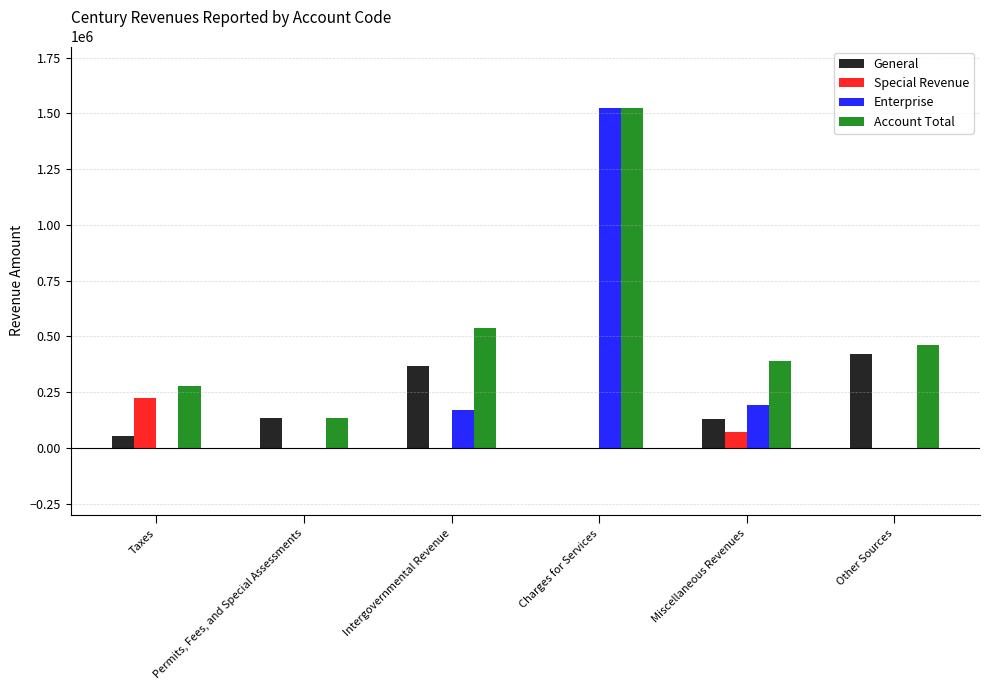

Which category has the highest value across all series?

Charges for Services